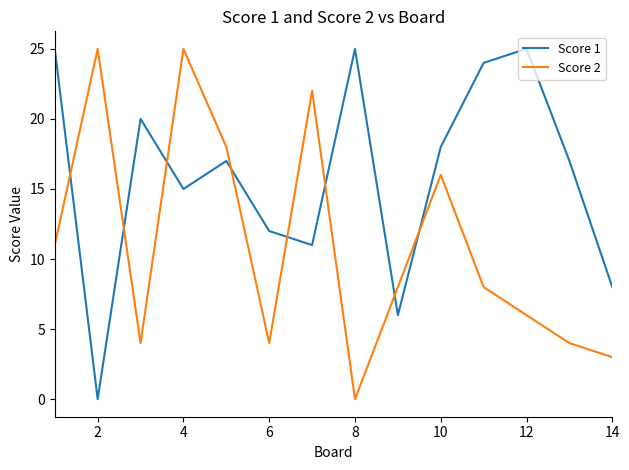

What are all the series names shown in the legend?

Score 1, Score 2